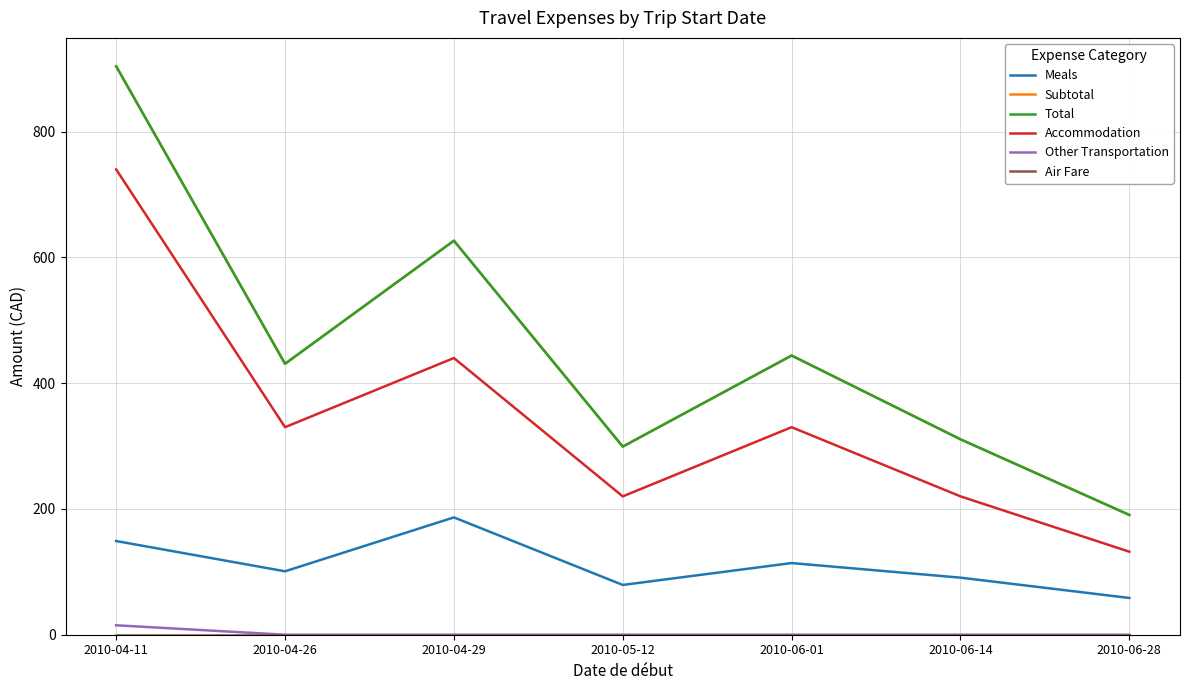

Is this an area chart (filled region under the line)?

No